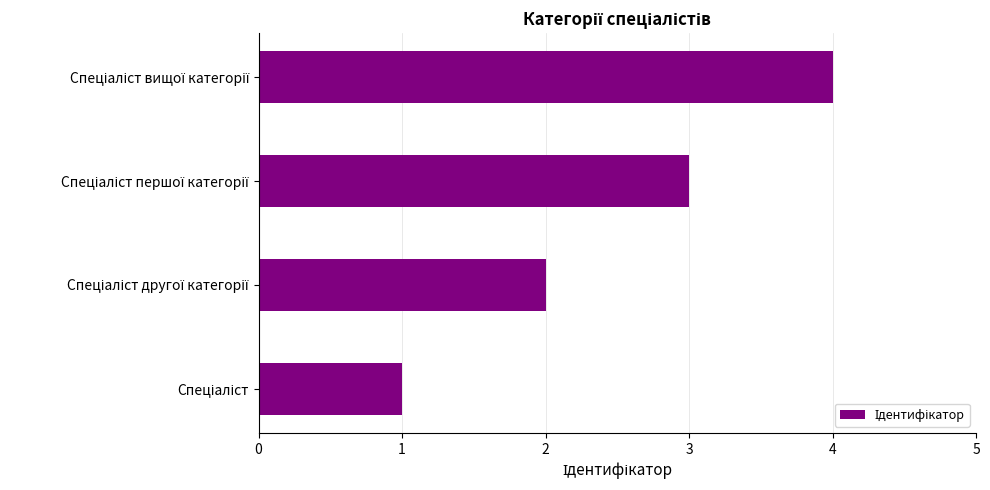

What is the maximum value shown in the chart?

4